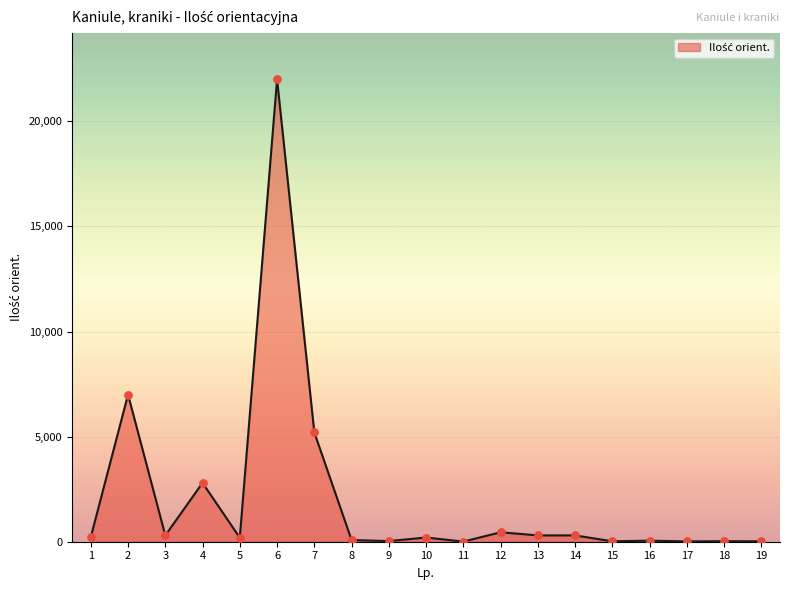

Which has a higher value, 7 or 19?

7